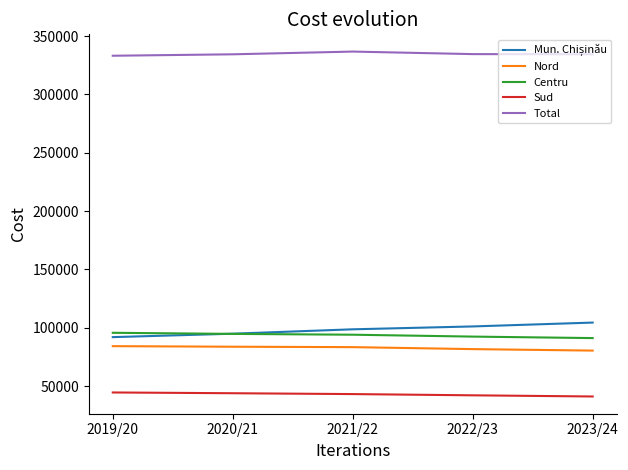

What is the smallest value displayed?

41057